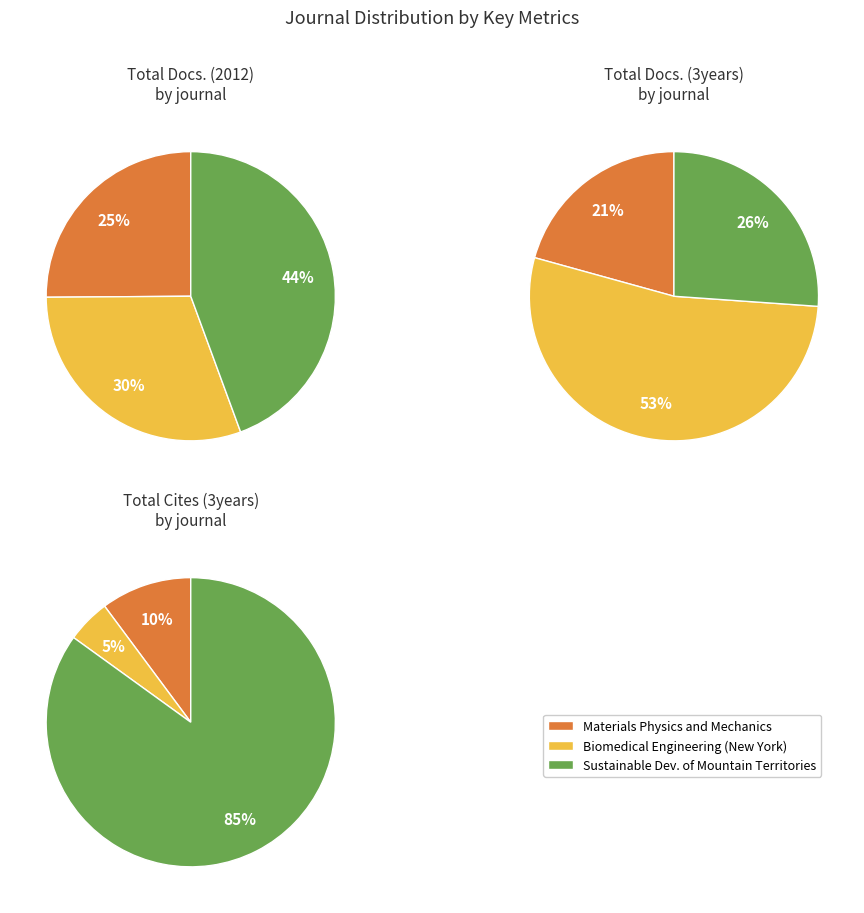

Does any single category account for the majority?

No